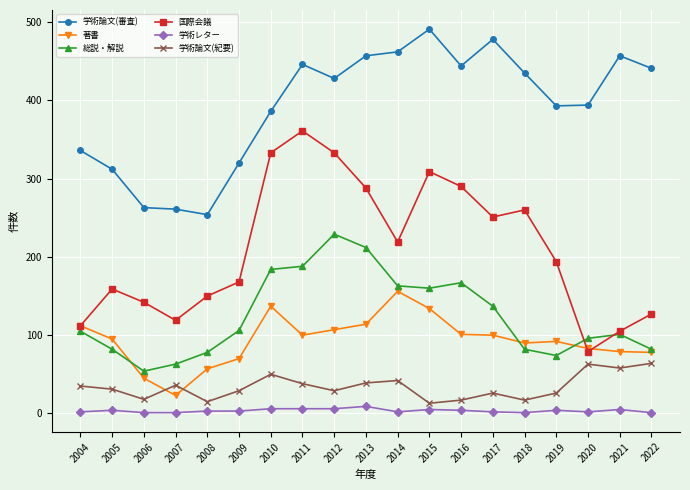

What is the greatest value displayed?

491